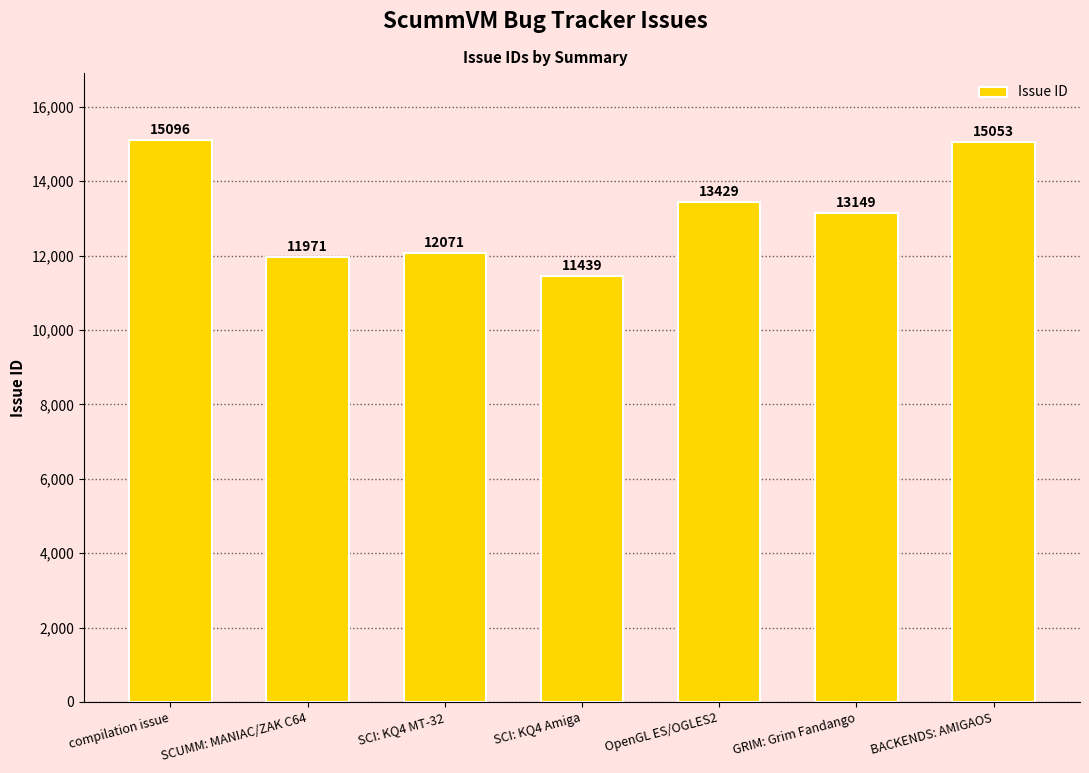

Rank the categories by value from highest to lowest.

compilation issue, BACKENDS: AMIGAOS, OpenGL ES/OGLES2, GRIM: Grim Fandango, SCI: KQ4 MT-32, SCUMM: MANIAC/ZAK C64, SCI: KQ4 Amiga